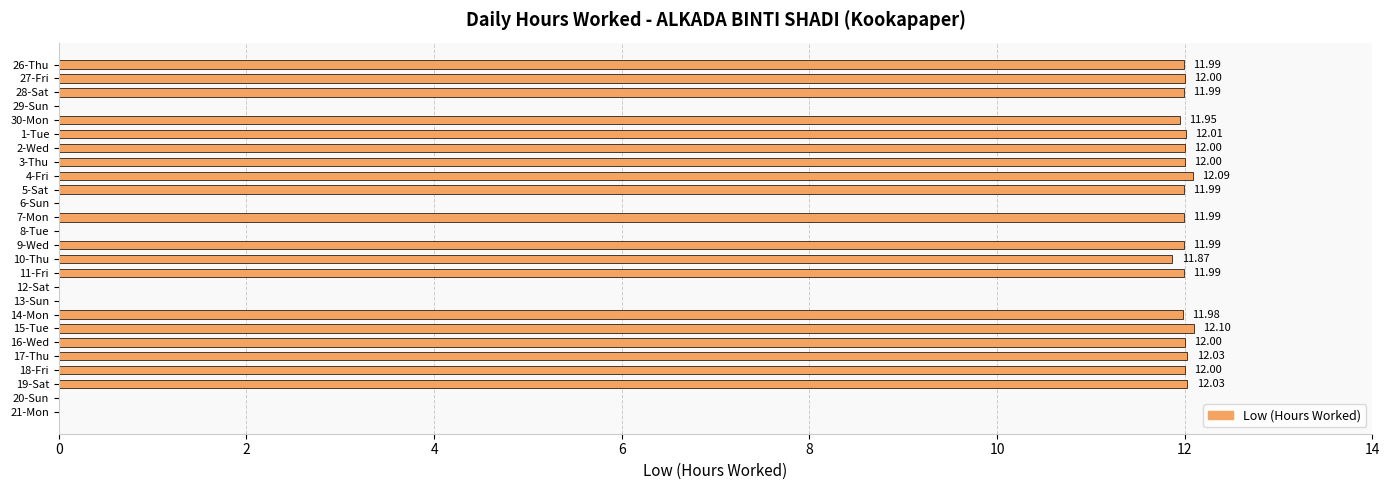

What is the ratio of the value at 27-Fri to the value at 18-Fri?

1.0